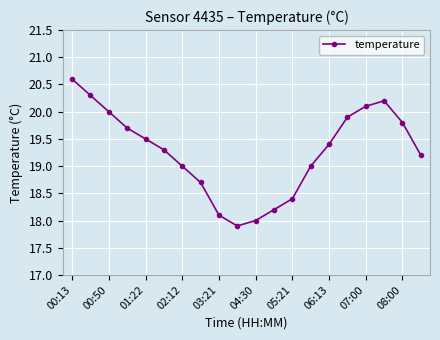

How many distinct data groups are displayed?

1